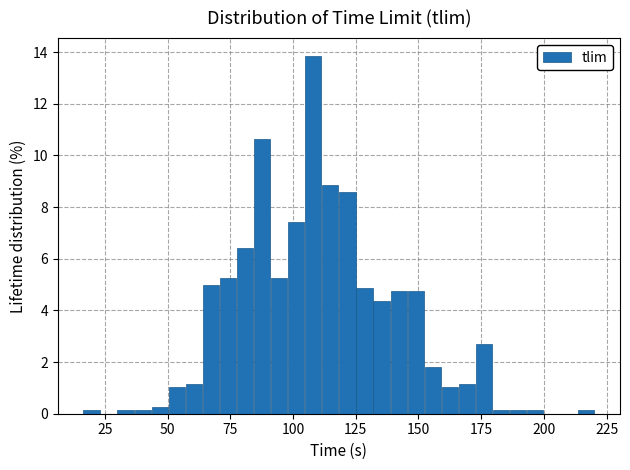

Read against the x-axis, roughly where is the centre of the tallest bar?

110